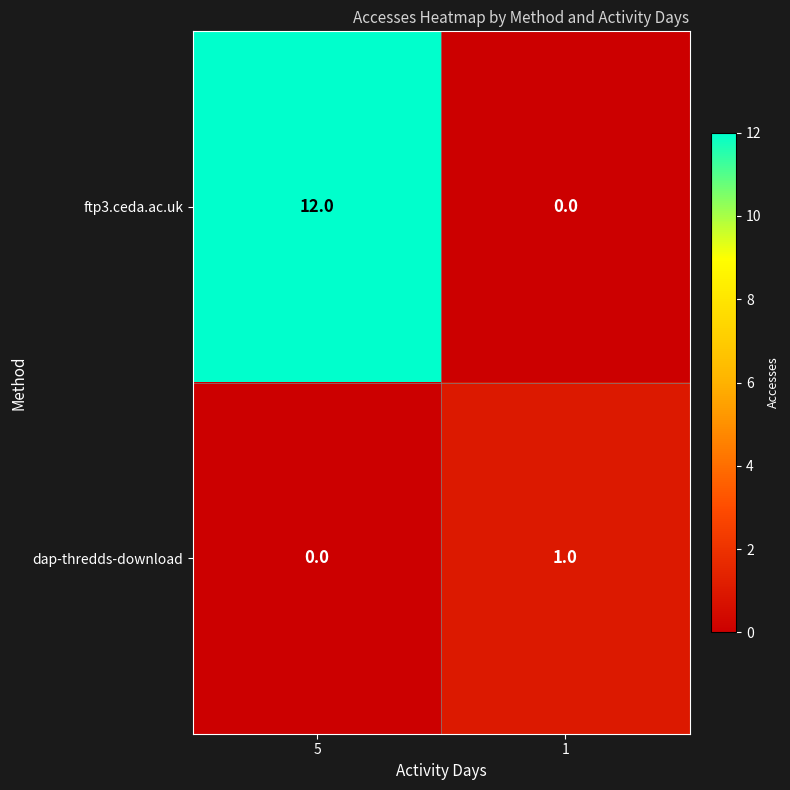

Between 5 and 1, which series saw the biggest shift?

ftp3.ceda.ac.uk